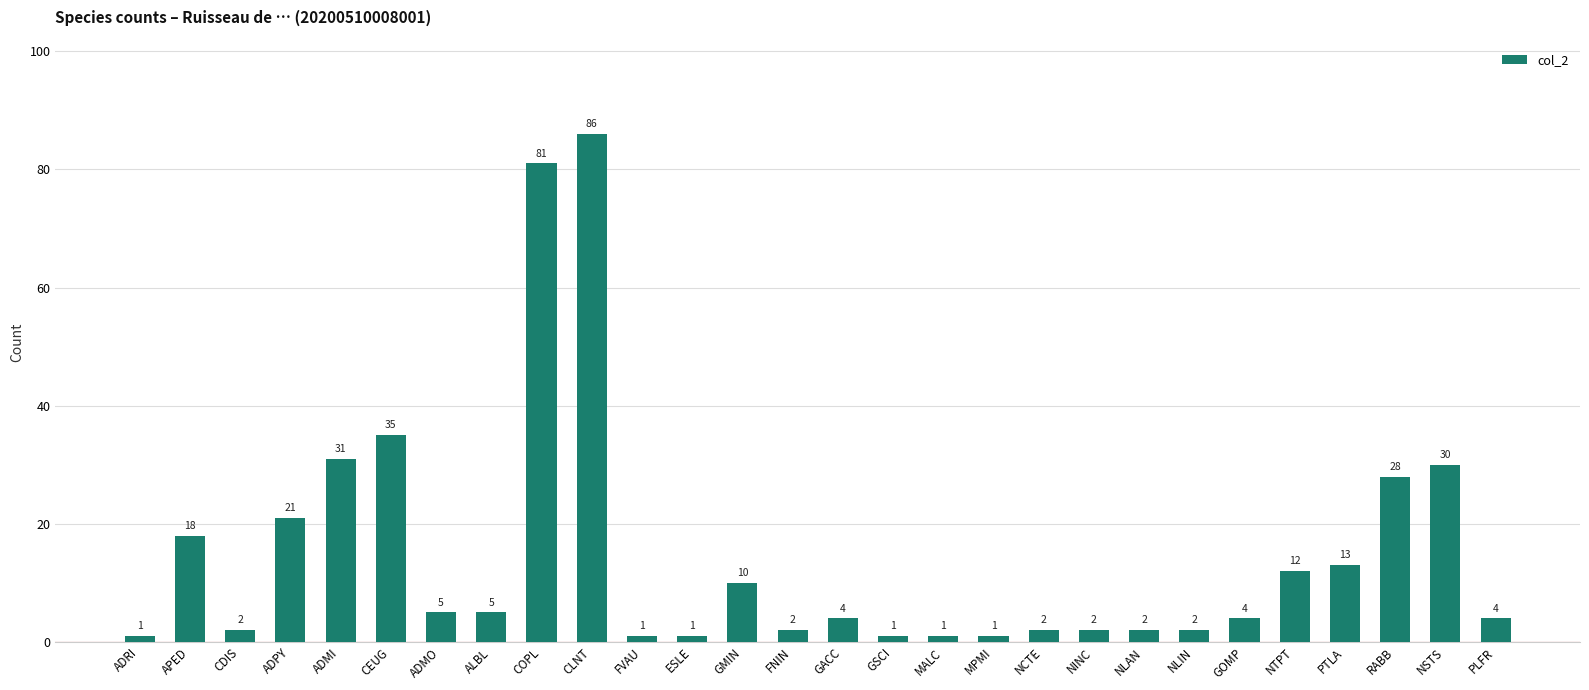

What is the value of the 1st bar from the left?

1